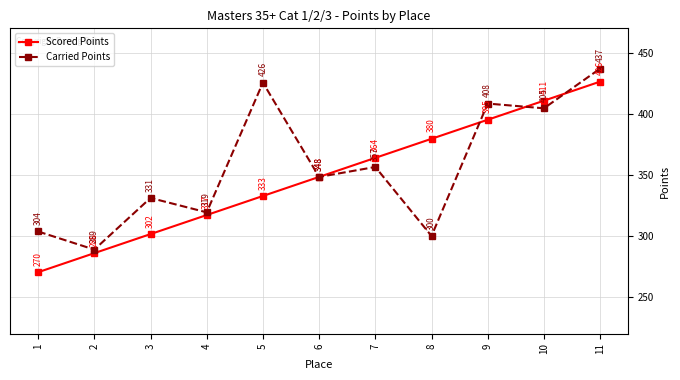

Is this an area chart (filled region under the line)?

No